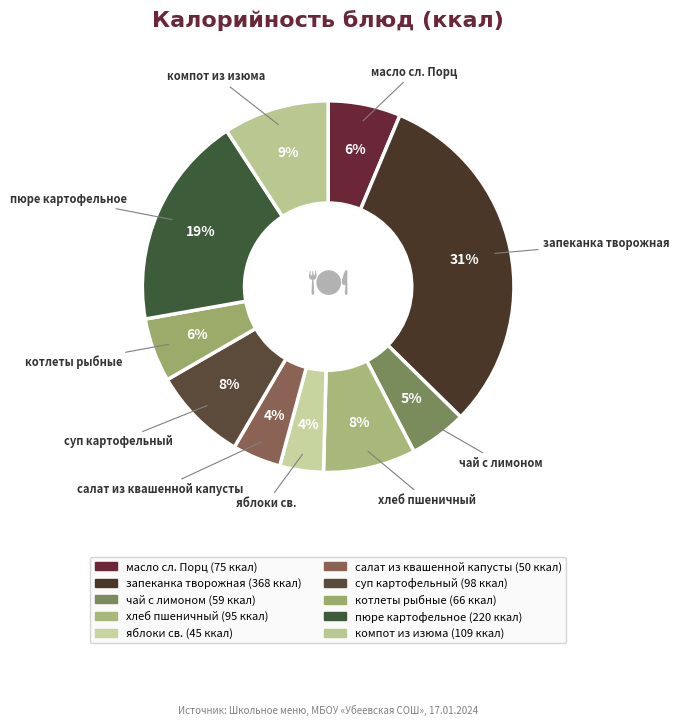

What is the largest slice in the pie chart?

запеканка творожная